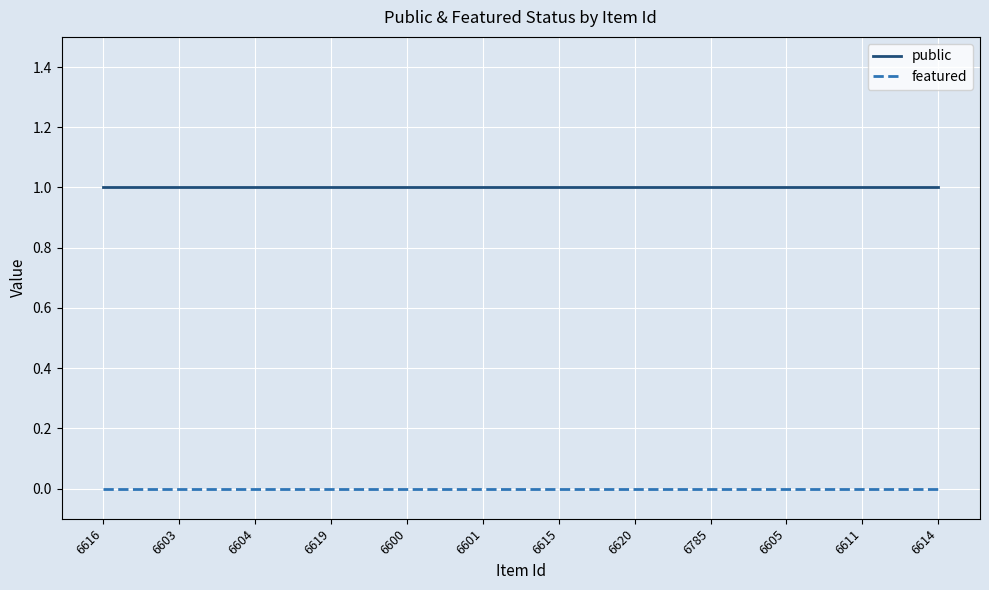

The featured series shows 0 at 6601. True or false?

True